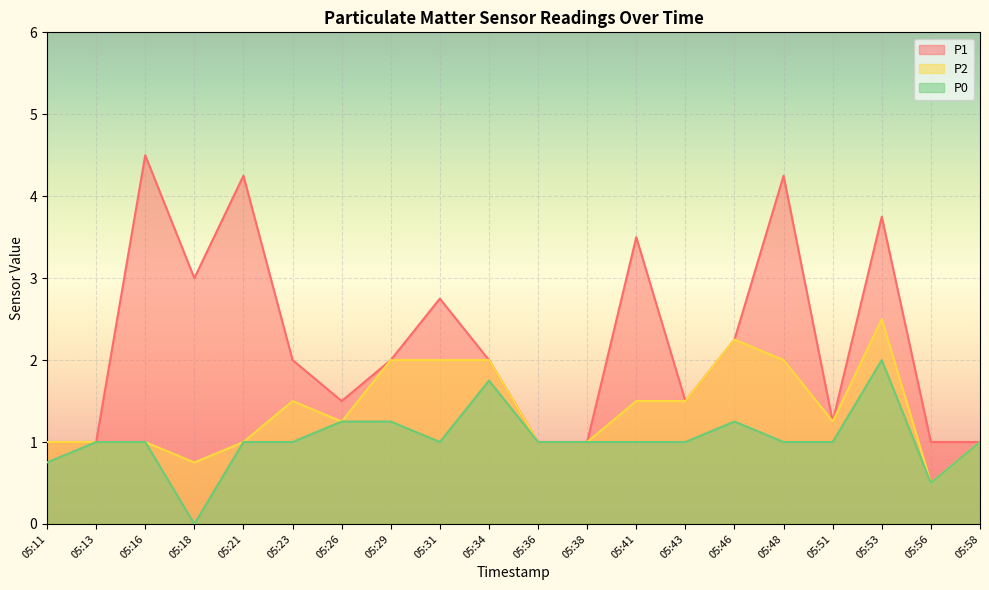

How many lines are shown in the chart?

3